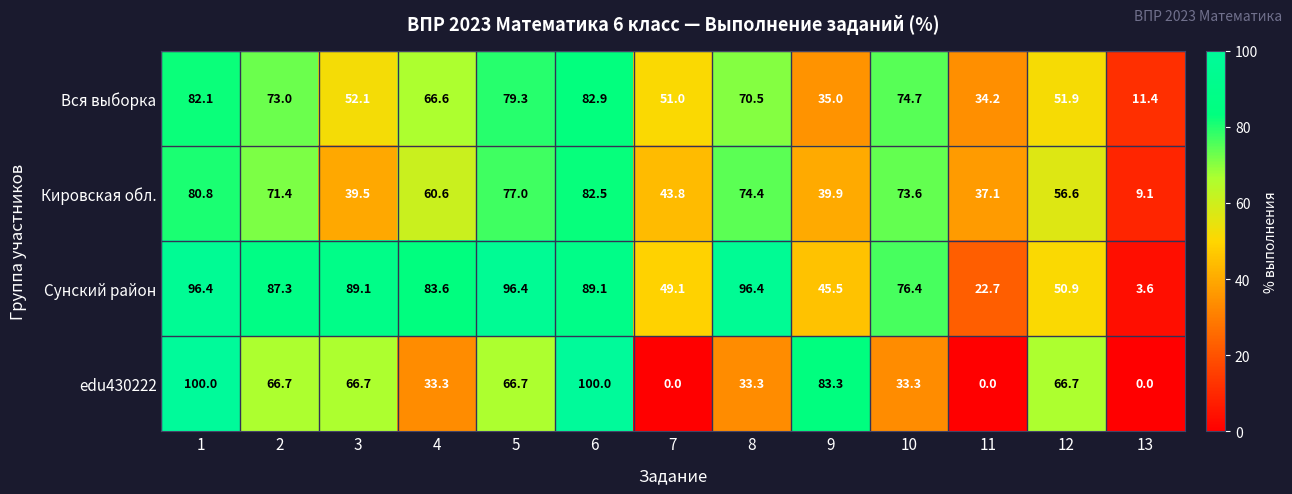

What is the sum of the edu430222 values at 1 and 8?

133.3